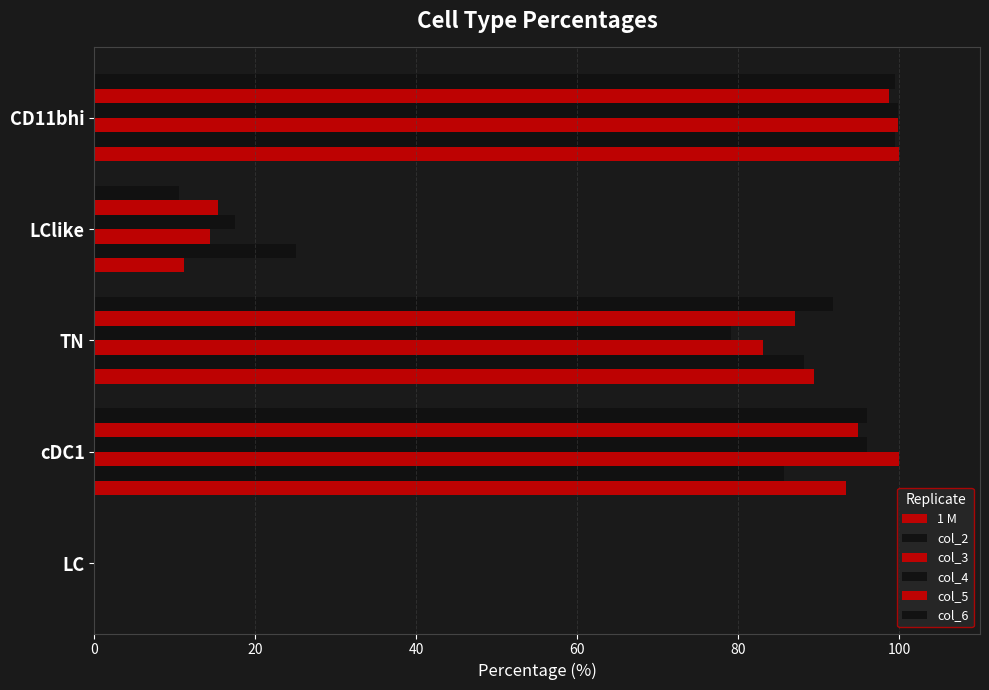

How many series are shown in this chart?

6